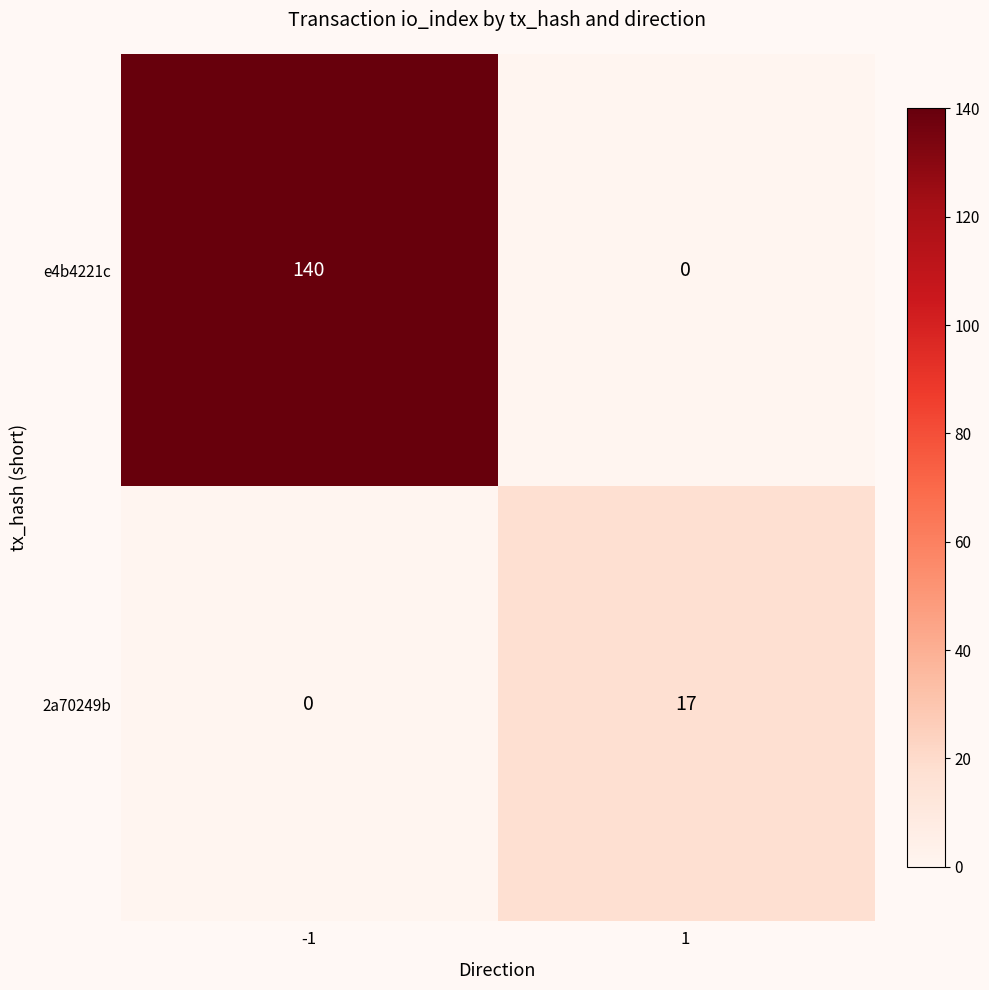

Which series has the largest total across all categories?

e4b4221c